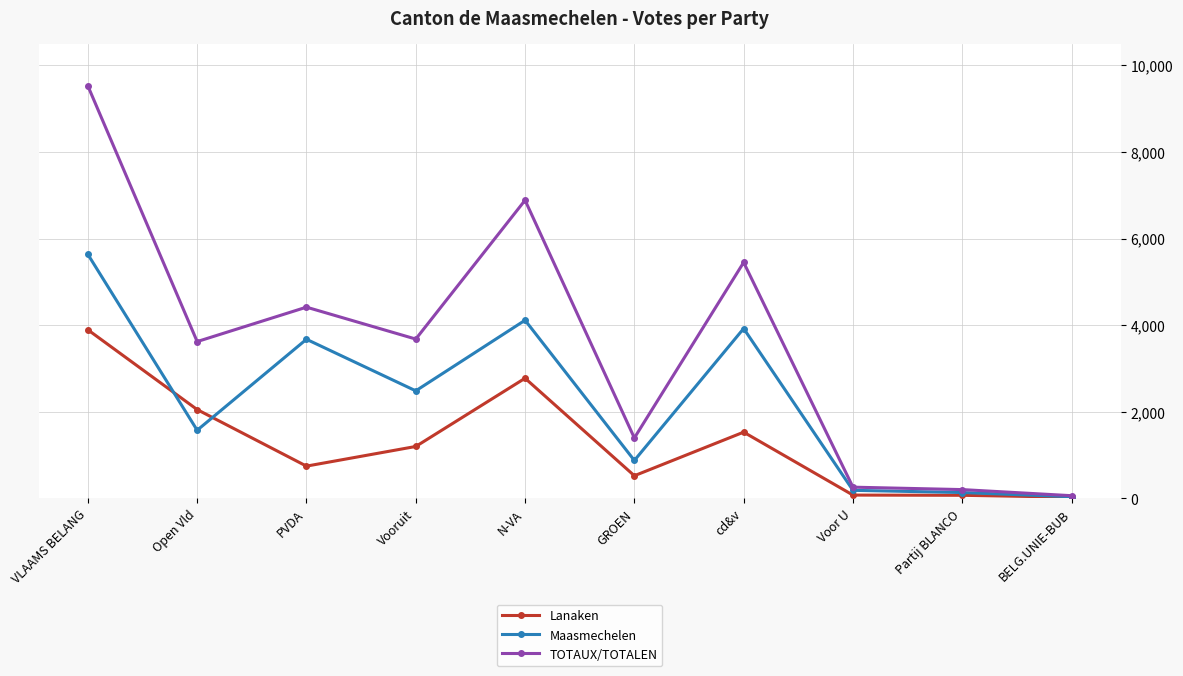

List the series in order of their overall mean, highest first.

TOTAUX/TOTALEN, Maasmechelen, Lanaken